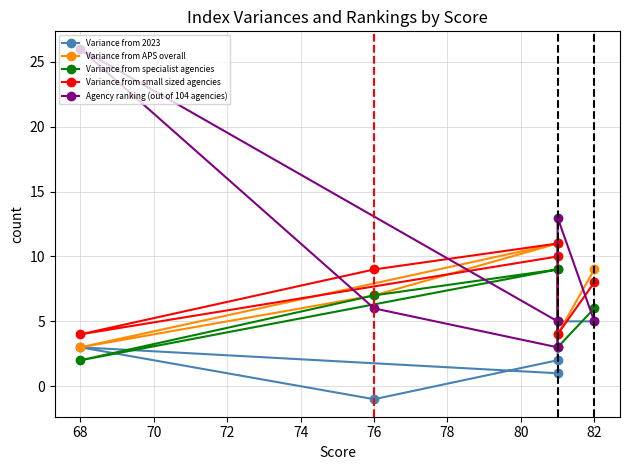

How many interior local valleys does the Variance from 2023 series have?

1